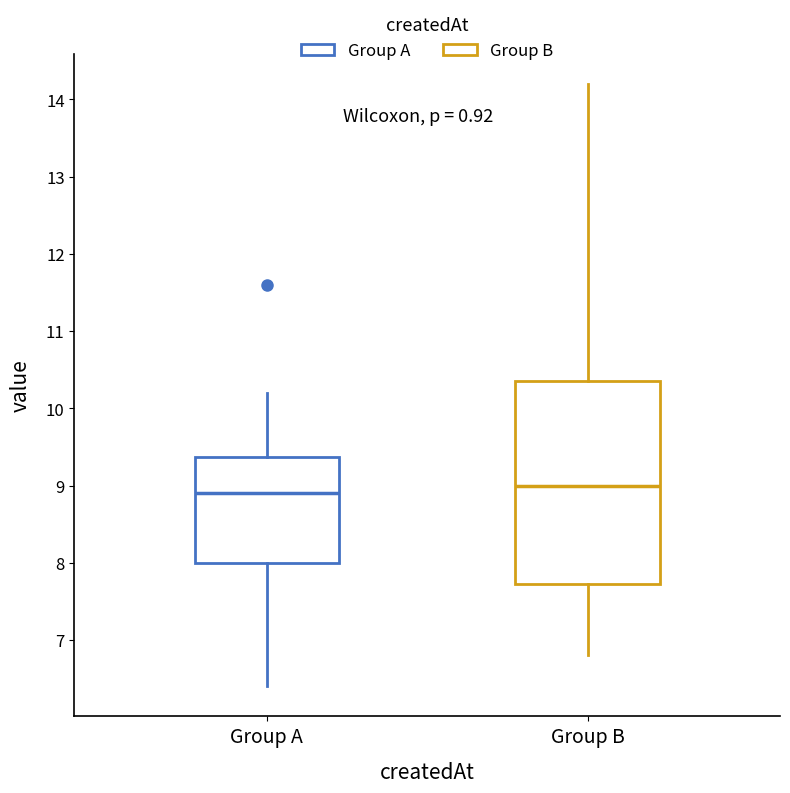

Where is the lower edge of the box for Group B on the y-axis? The values are not printed on the chart, so give them approximately, as read against the axis.

7.7